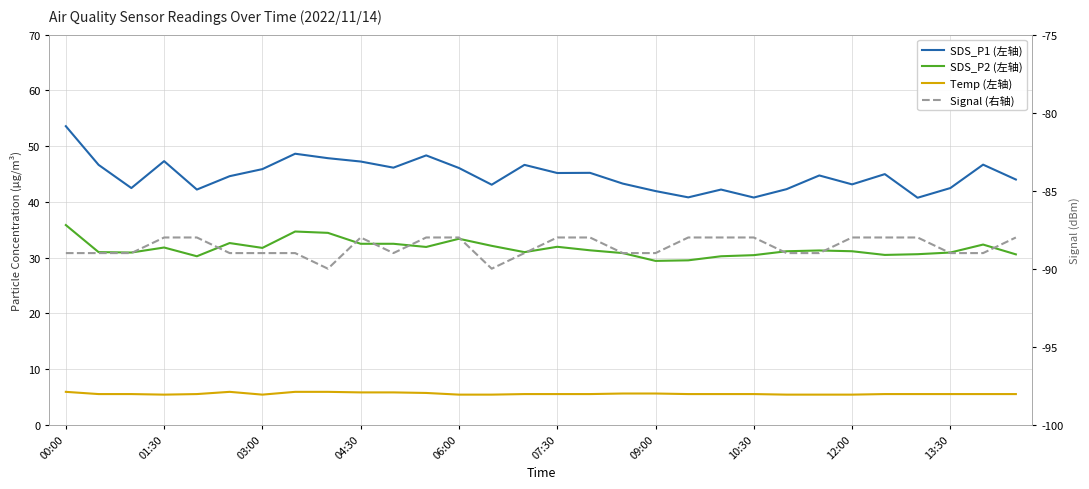

What position from the right is 12:00?

6